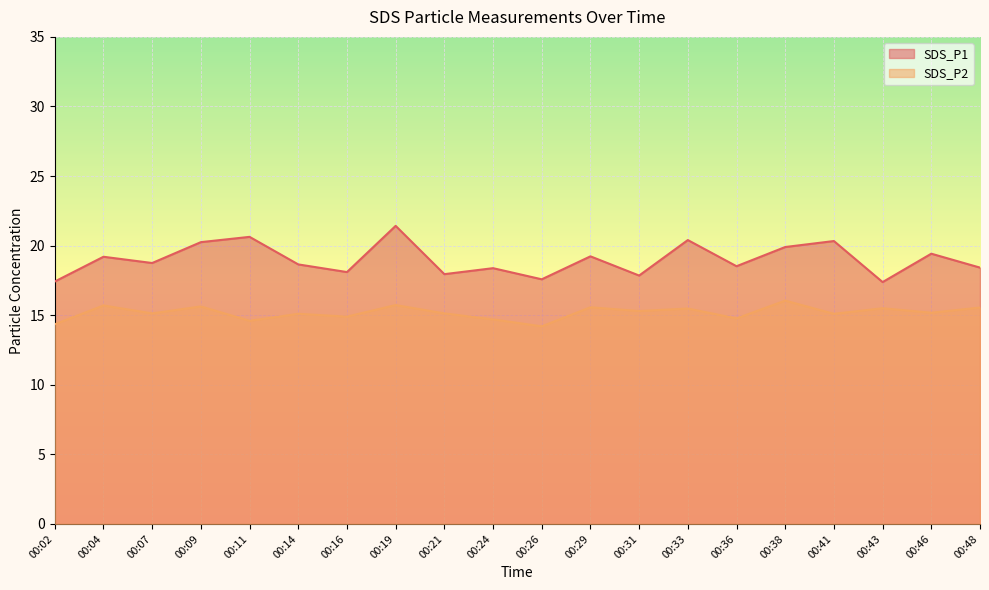

The SDS_P1 series shows 13.1 at 00:11. True or false?

False